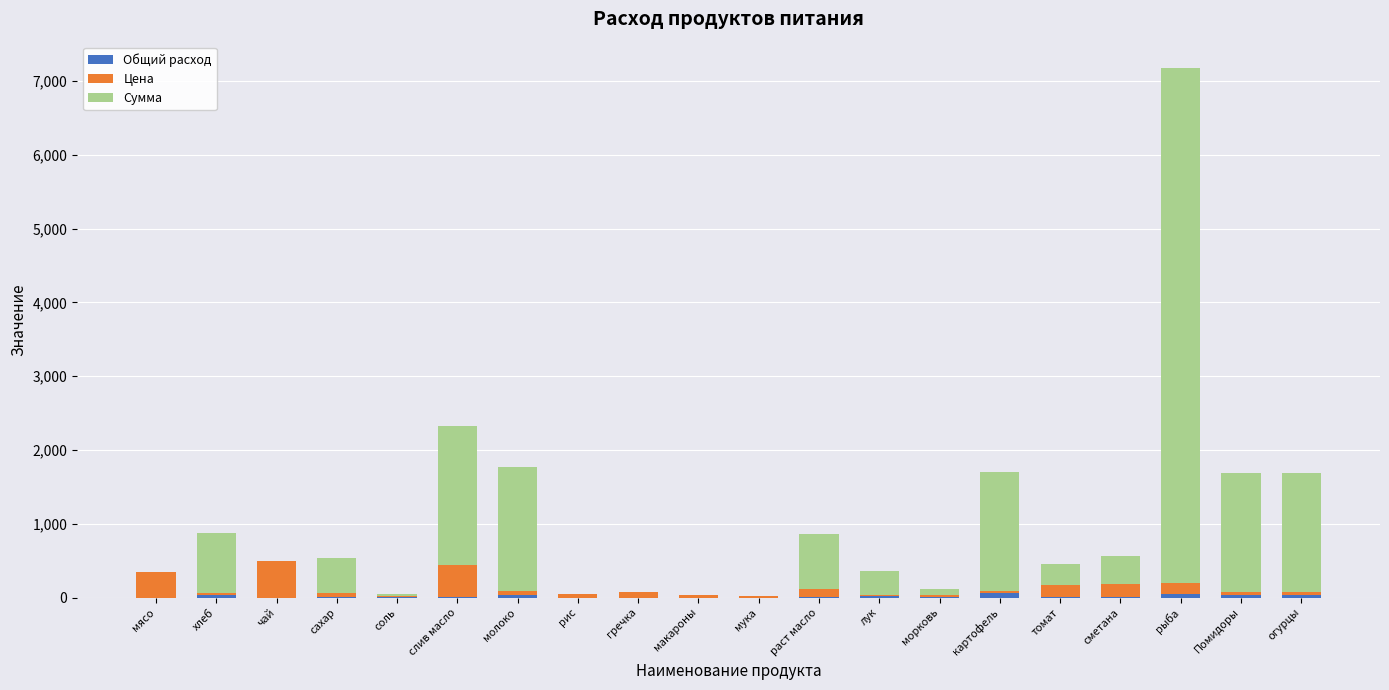

At which category is the sum across all series the highest?

рыба